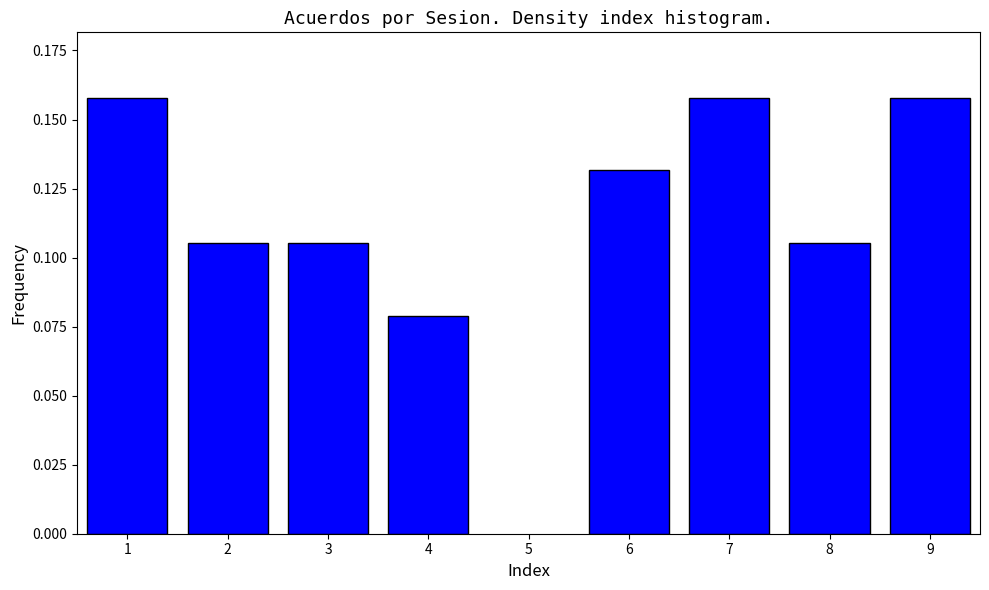

The value at 1 is 0.1. True or false?

False